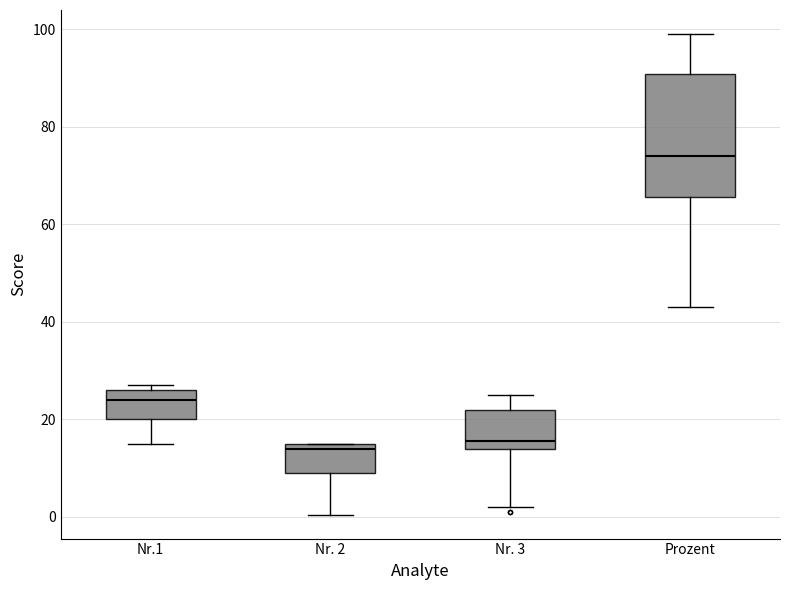

Reading left to right, transcribe this box plot: for each box, give where its median line is, the range the box spans, and where its two whiskers end, as read against the y-axis. The values are not printed on the chart, so give them approximately, as read against the axis.

Nr.1: median 24, box 20 to 26, whiskers 16 to 28
Nr. 2: median 14, box 10 to 16, whiskers 0 to 16
Nr. 3: median 16, box 14 to 22, whiskers 2 to 26
Prozent: median 74, box 66 to 90, whiskers 44 to 100